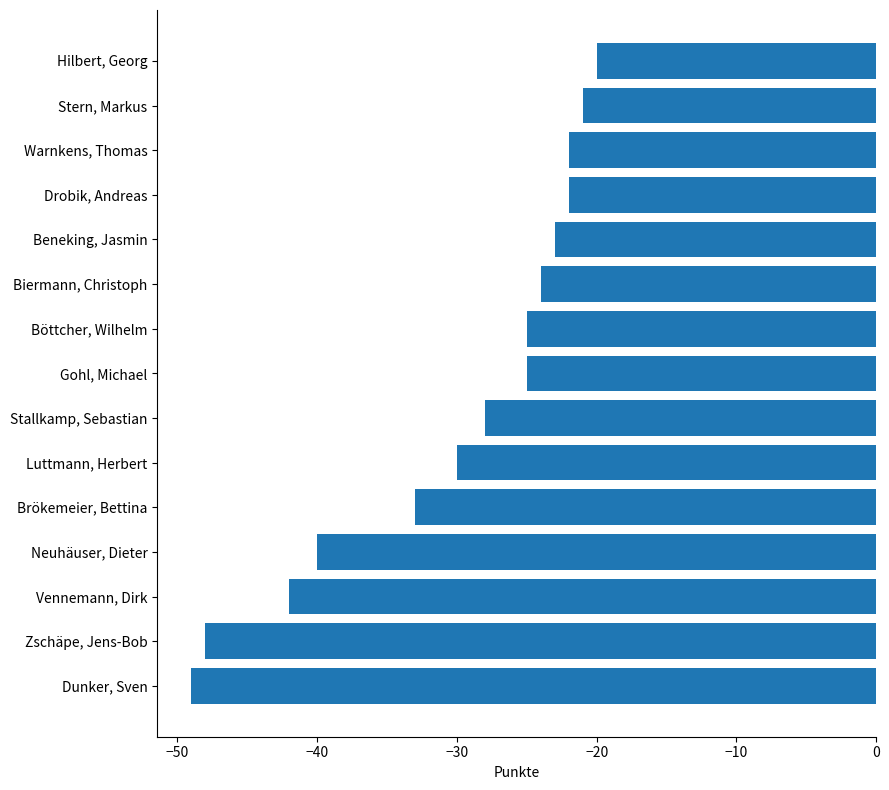

The value at Neuhäuser, Dieter is -69. True or false?

False